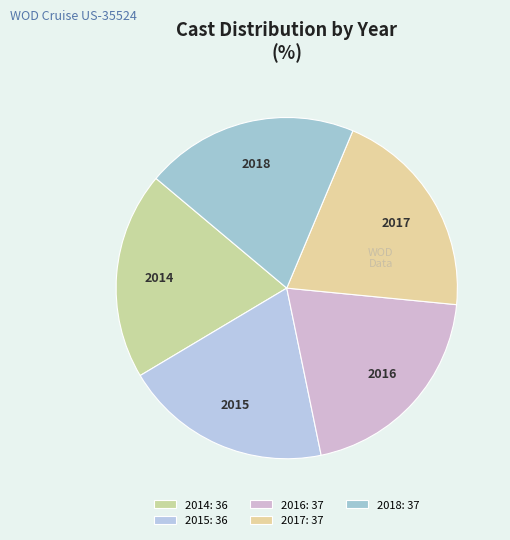

The 2015 slice represents 26% of the pie. True or false?

False